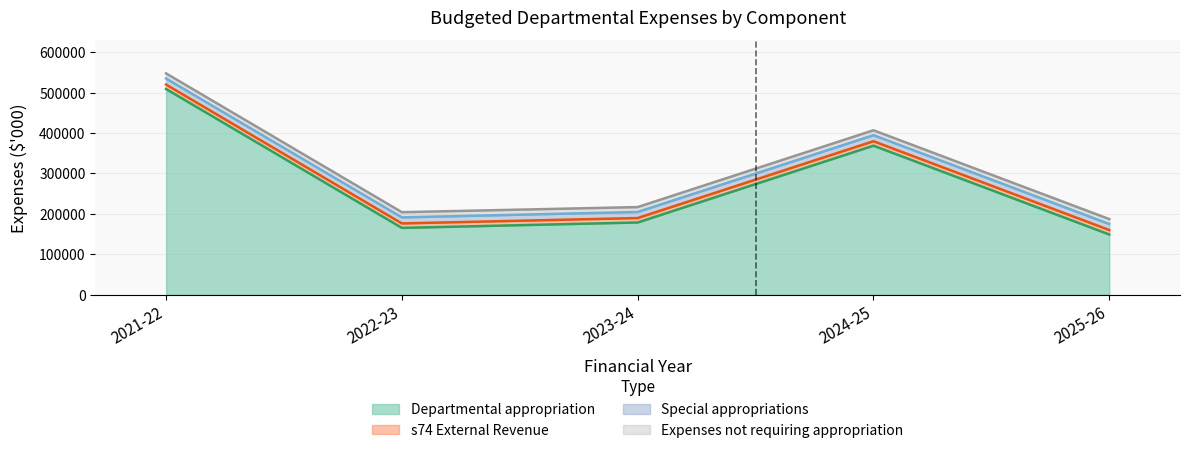

Is it true that s74 External Revenue equals 11037 at 2022-23?

True